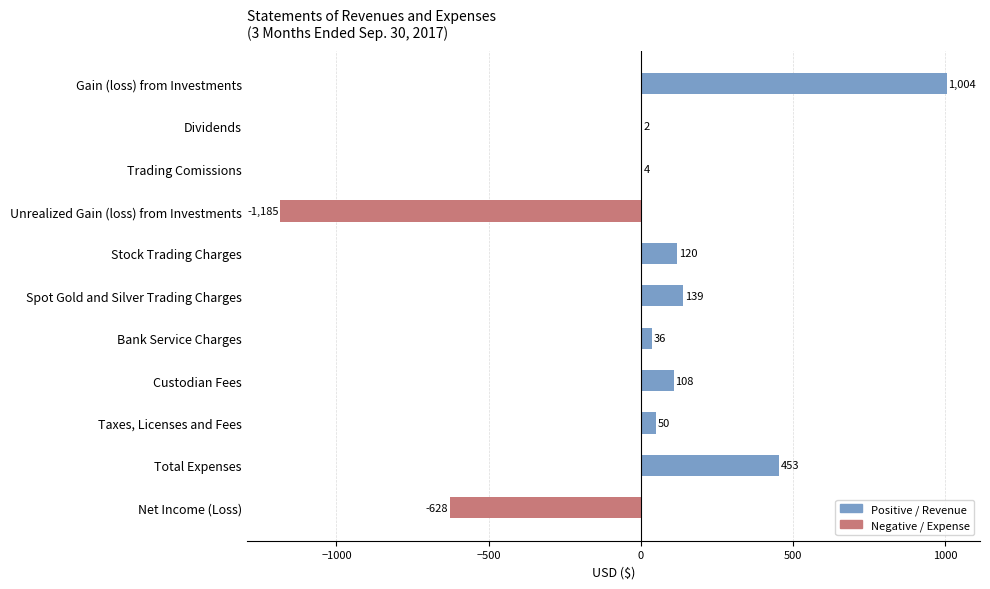

Which has a higher value, Stock Trading Charges or Taxes, Licenses and Fees?

Stock Trading Charges